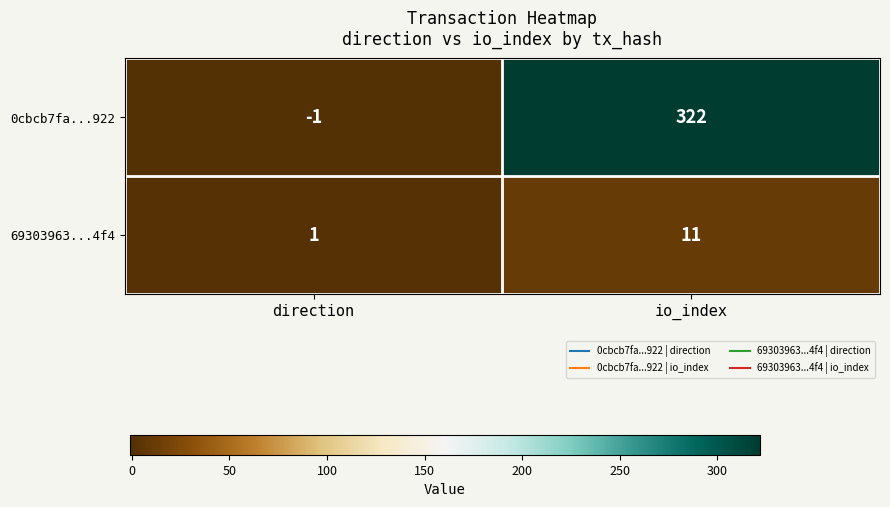

What is the total value across all series at io_index?

333